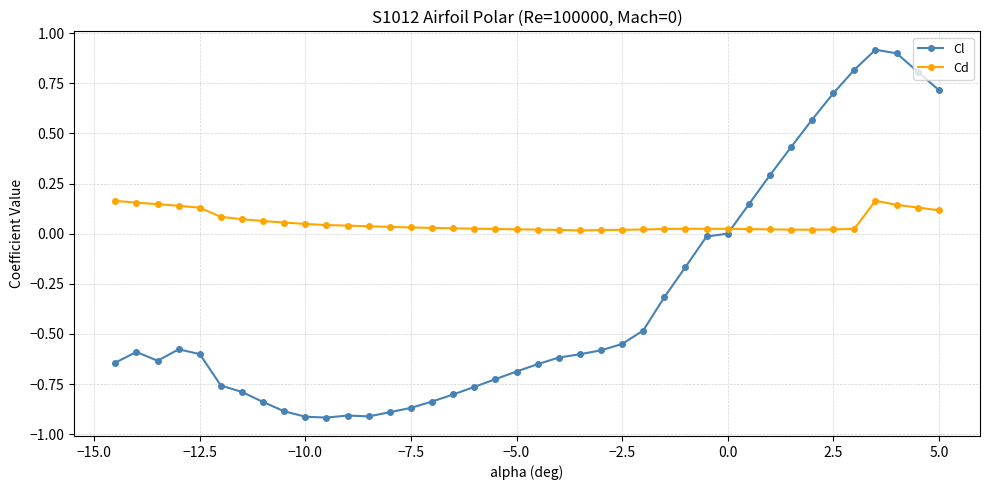

What is the sum of all Cl values?

-13.2